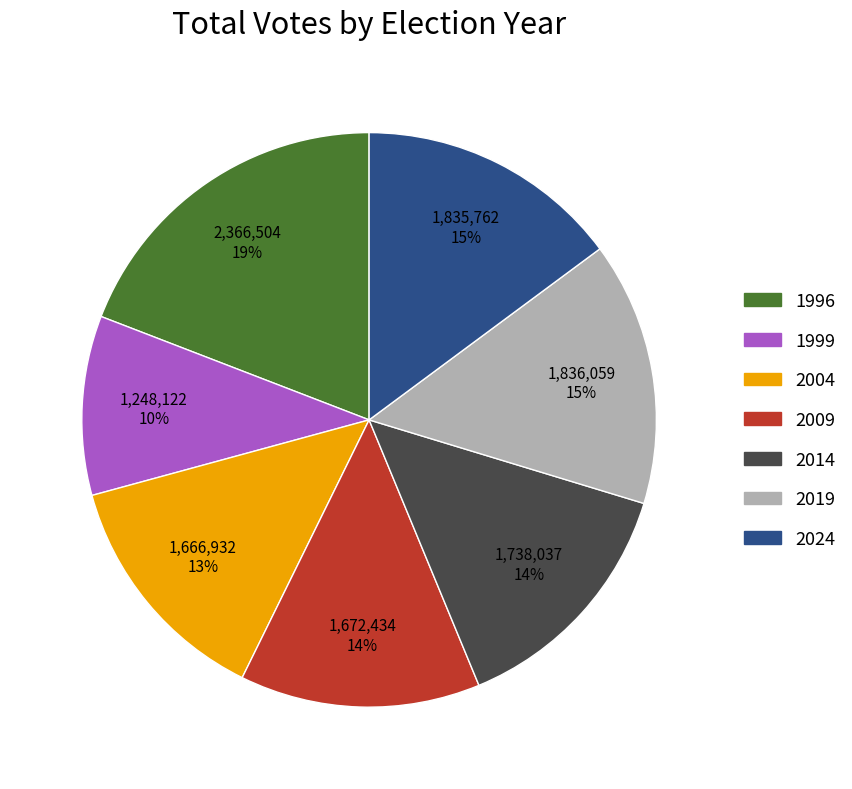

Between 2004 and 2014, which is larger?

2014